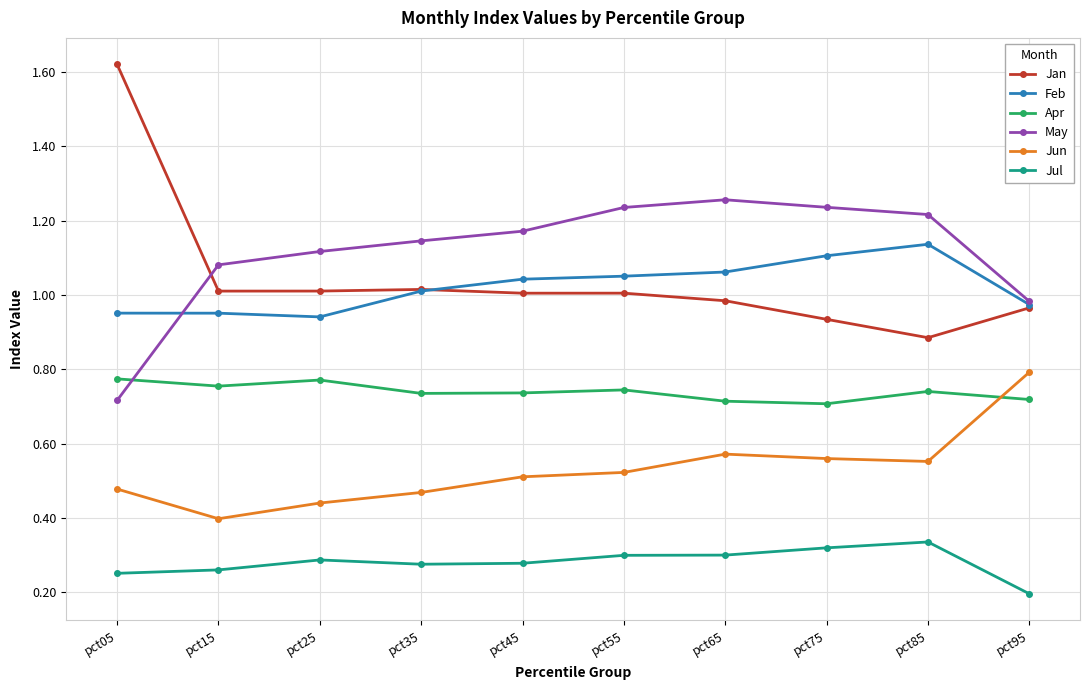

The value of May at pct45 is 0.4. True or false?

False